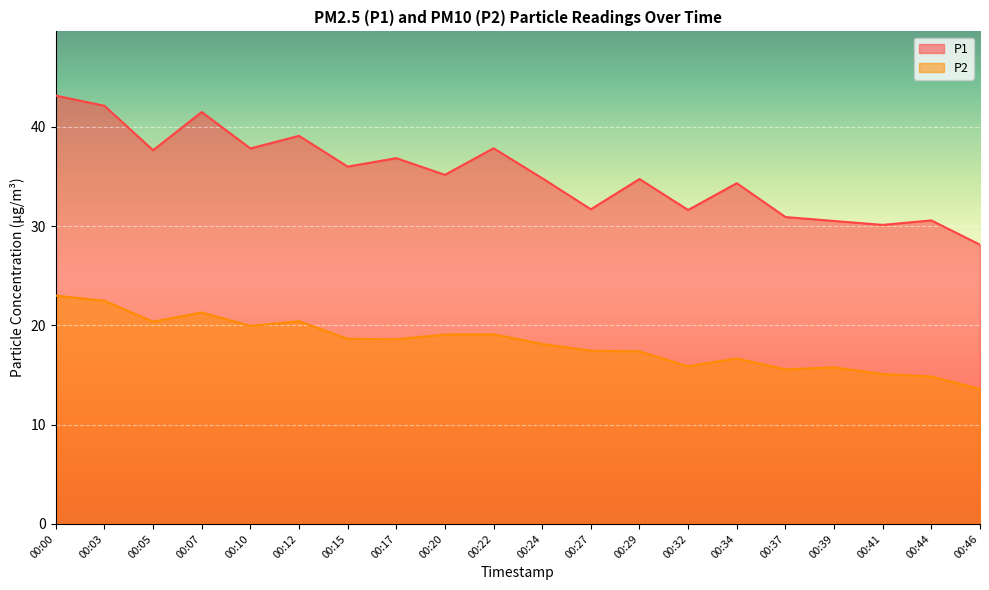

Is it true that P2 equals 22.5 at 00:03?

True